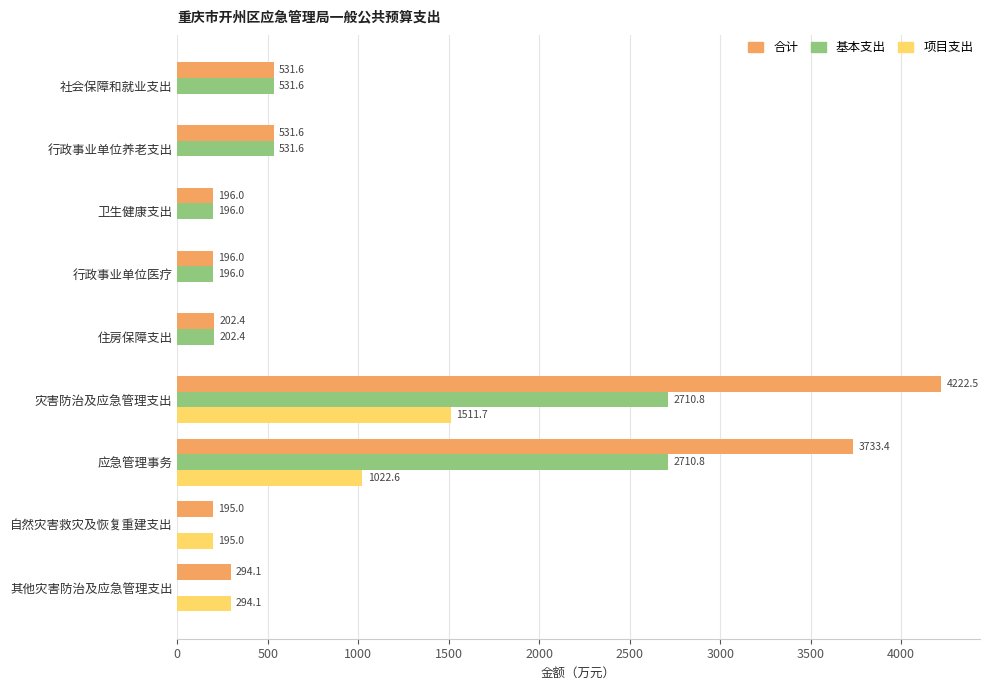

Which label corresponds to the largest value in the chart?

灾害防治及应急管理支出